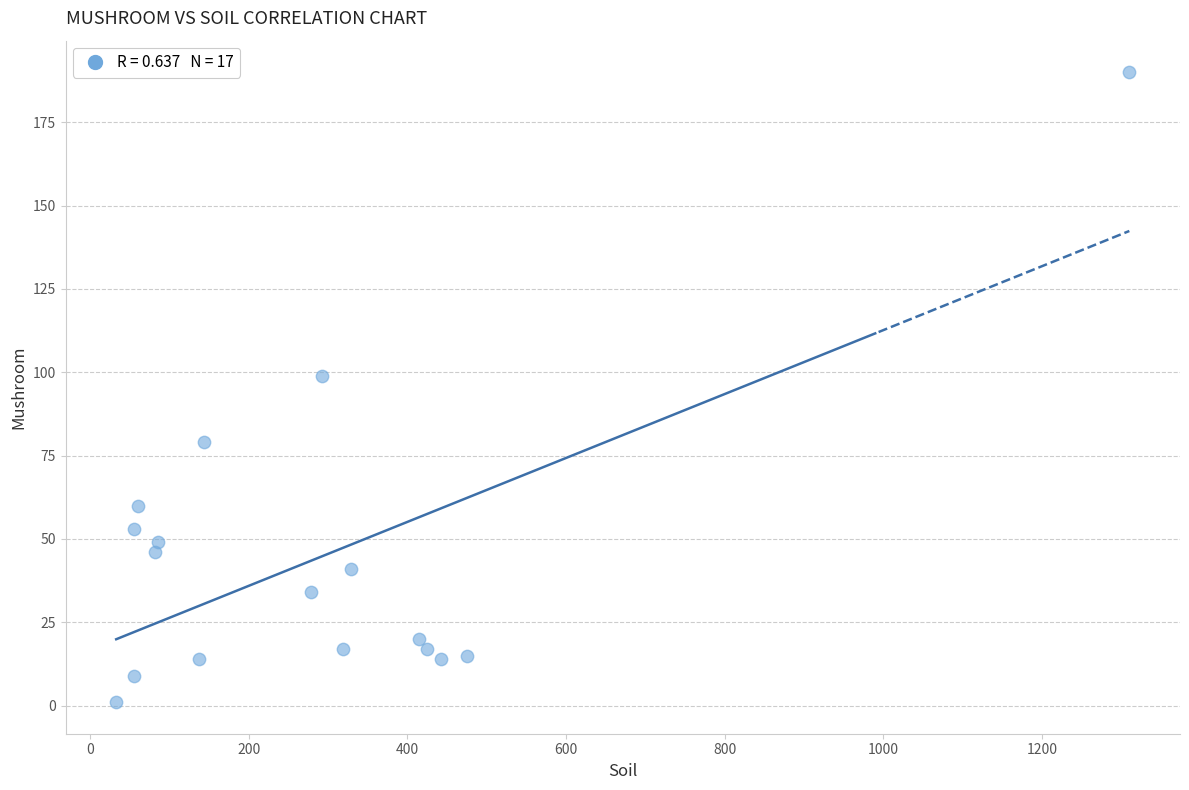

What is the range of X values (max minus min)?

1277